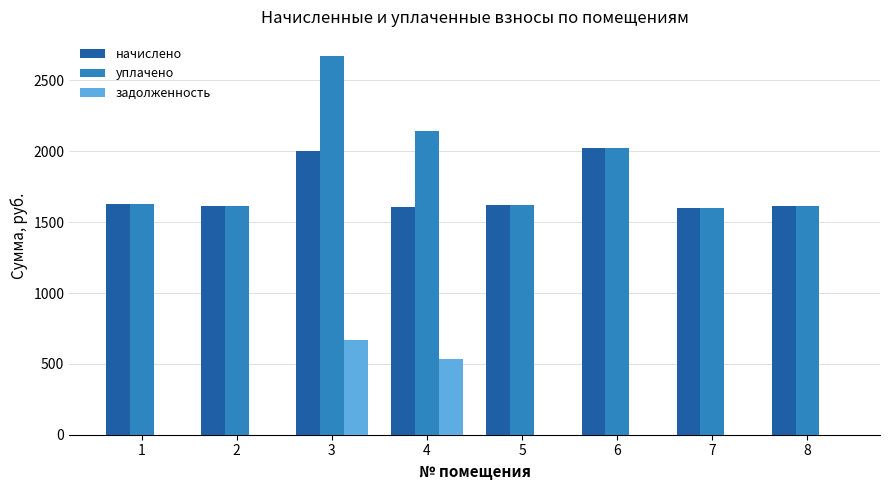

What is the average value of the уплачено series?

1864.3